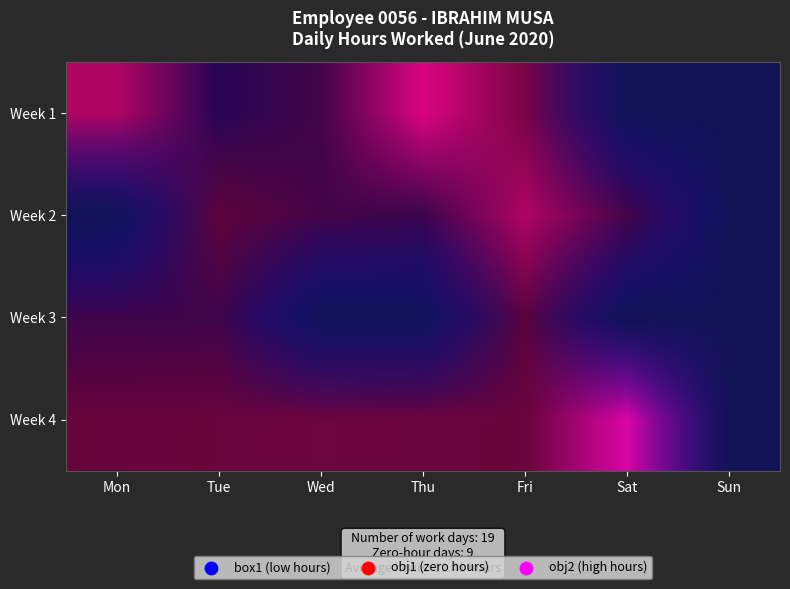

What is the maximum value shown in the chart?

23.4